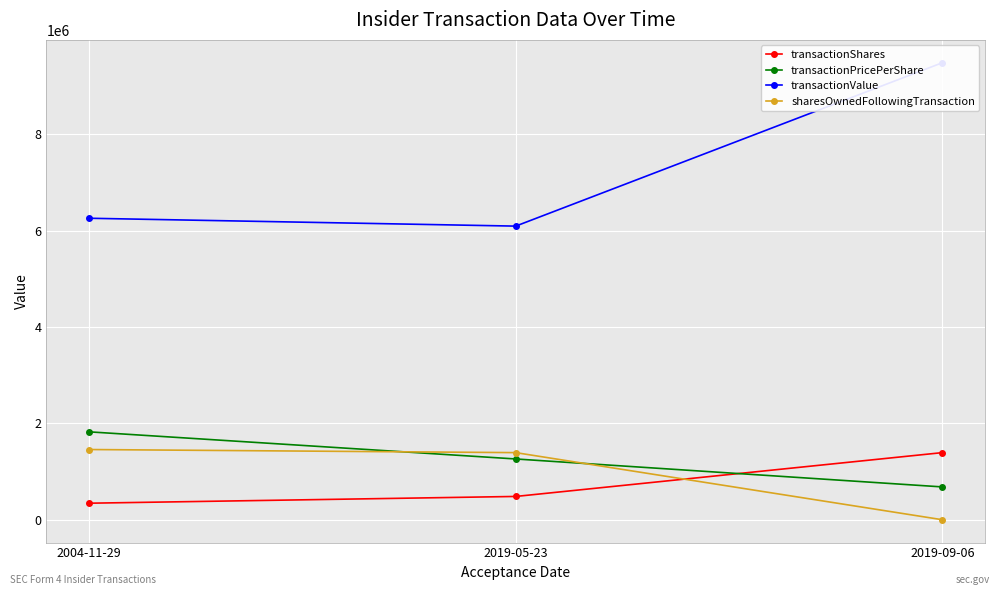

At which category does the chart reach its minimum across all series?

2019-09-06